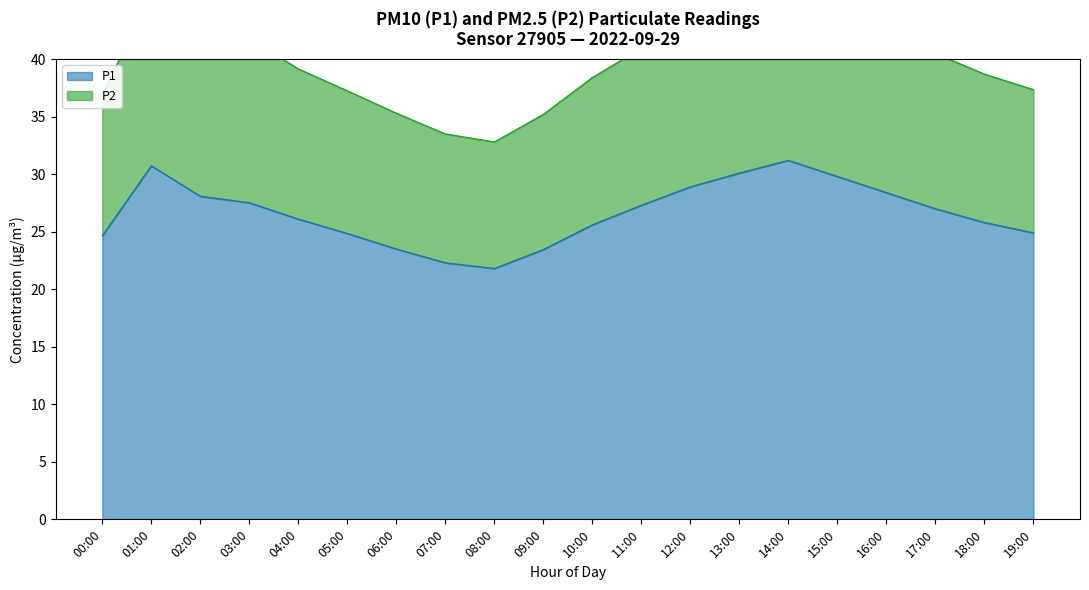

Reading left to right, list all the values displayed in this chart.

P1: 24.6	30.7	28.1	27.5	26.1	24.9	23.5	22.3	21.8	23.4	25.6	27.3	28.9	30.1	31.2	29.8	28.4	27.0	25.8	24.9
P2: 36.9	45.8	41.3	41.8	39.2	37.2	35.3	33.5	32.8	35.2	38.4	41.0	43.3	45.2	46.8	44.7	42.6	40.5	38.7	37.3